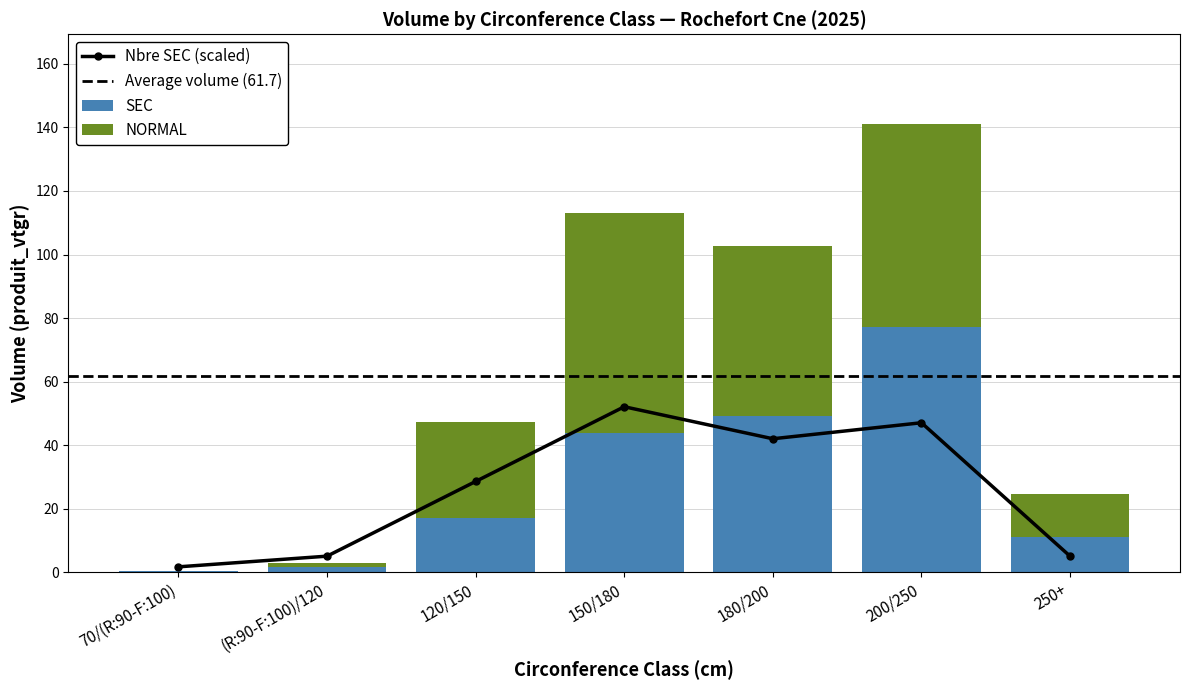

What is the label of the 6th bar from the right?

(R:90-F:100)/120